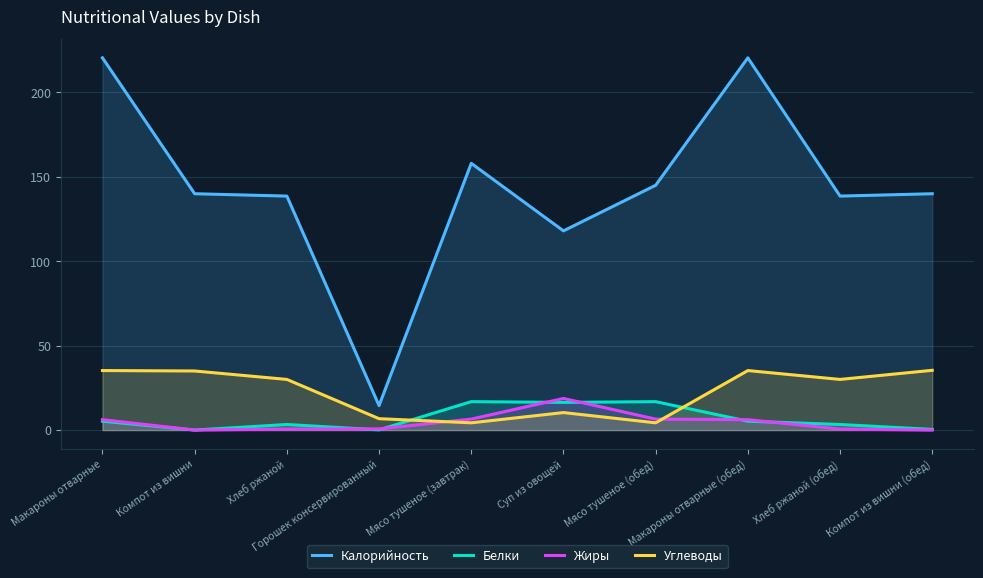

True or false: Жиры has more than 2 interior local peaks.

False